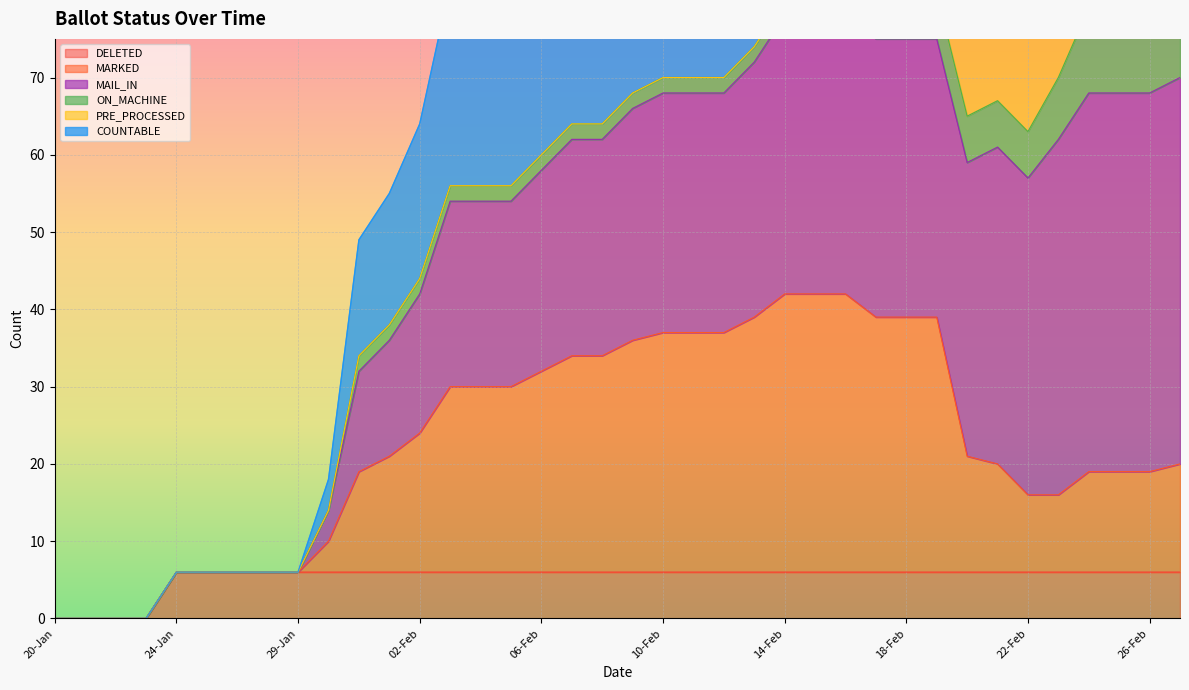

How many data points in MARKED are less than 21?

18